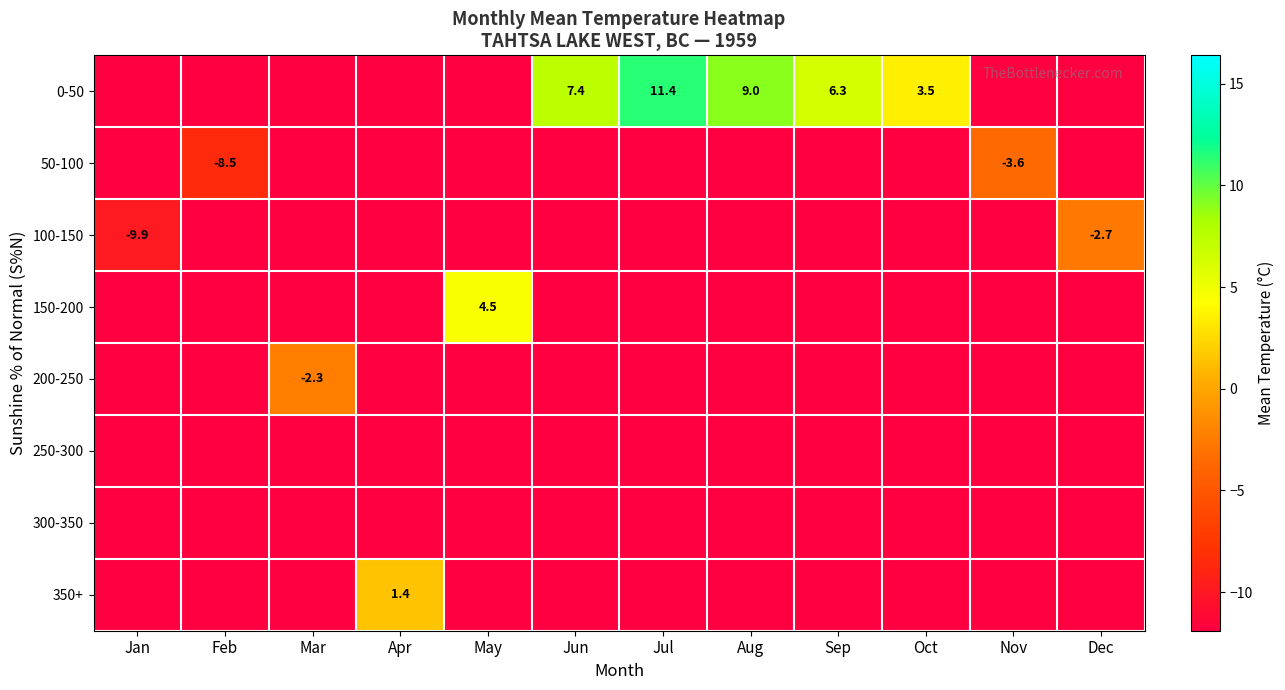

True or false: 0-50 has a value of 3.5 at Oct.

True